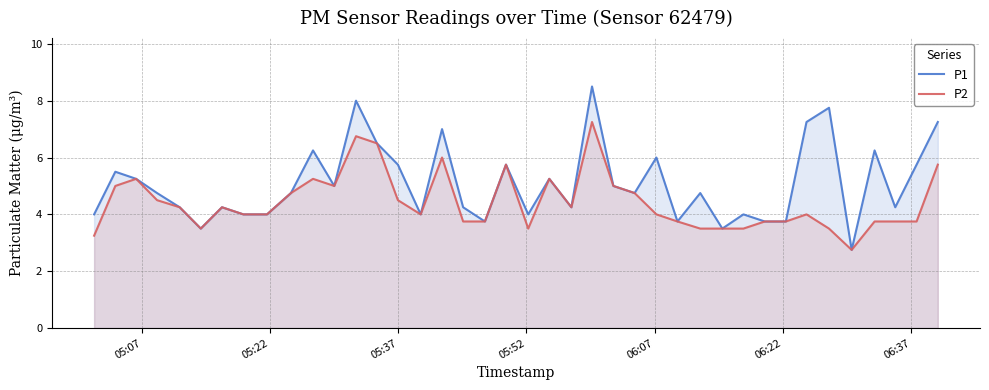

Which series has the largest range (max minus min)?

P1